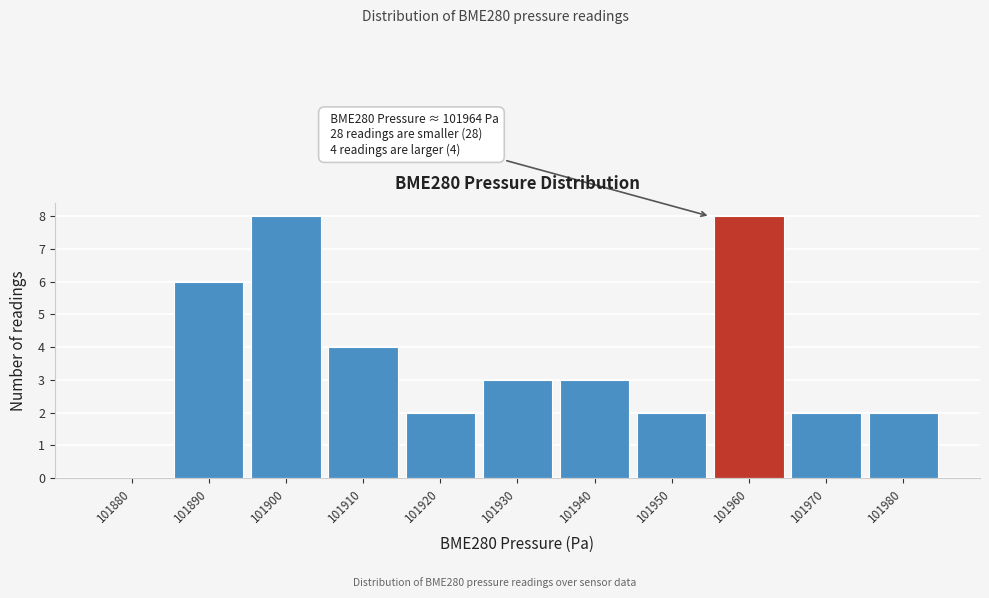

Reading left to right, what are all the values shown in this chart?

101880=0	101890=6	101900=8	101910=4	101920=2	101930=3	101940=3	101950=2	101960=8	101970=2	101980=2